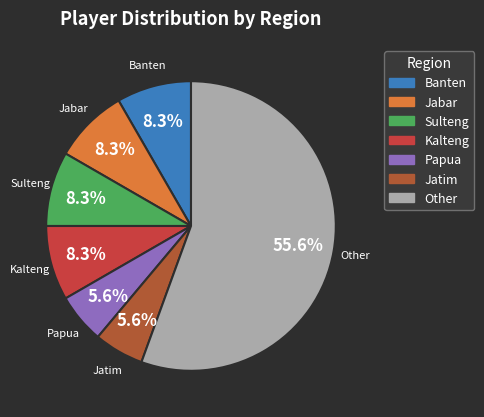

Is there a majority slice in this chart?

Yes